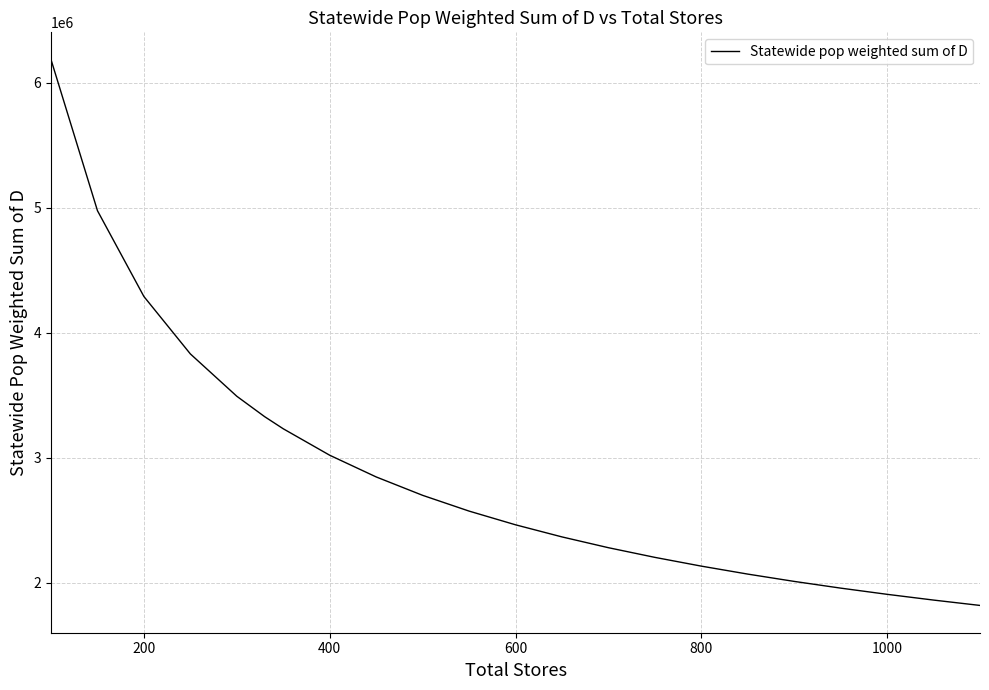

Is this an area chart (filled region under the line)?

No